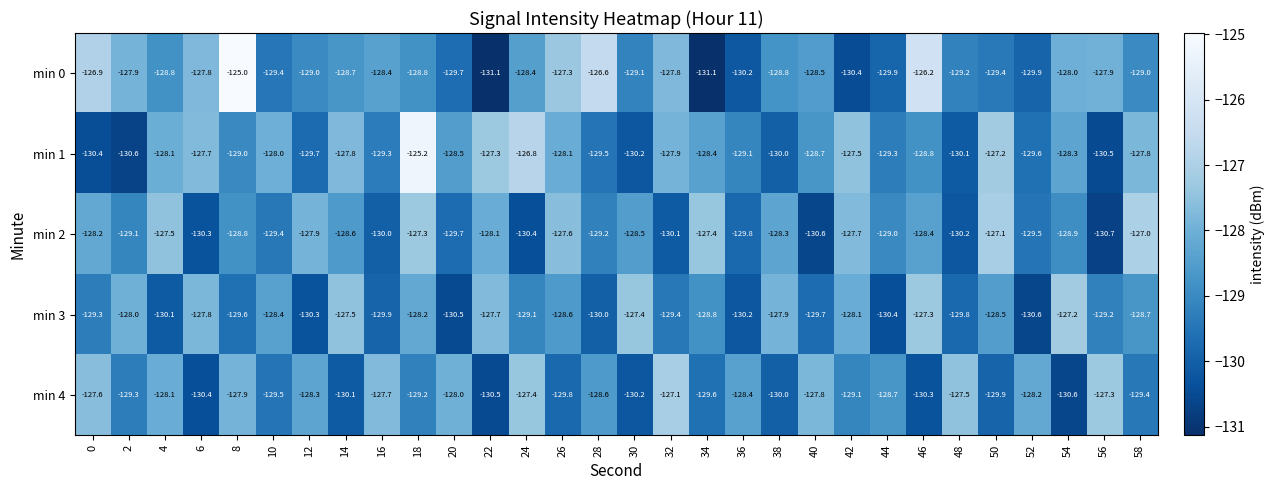

Is it true that min 4 equals -128.0 at 20?

True